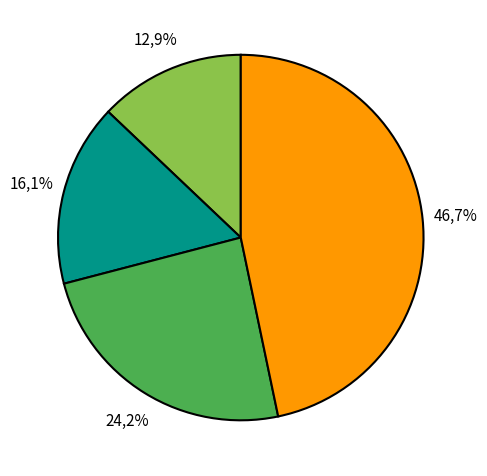

True or false: булка городская accounts for 24% of the total.

False